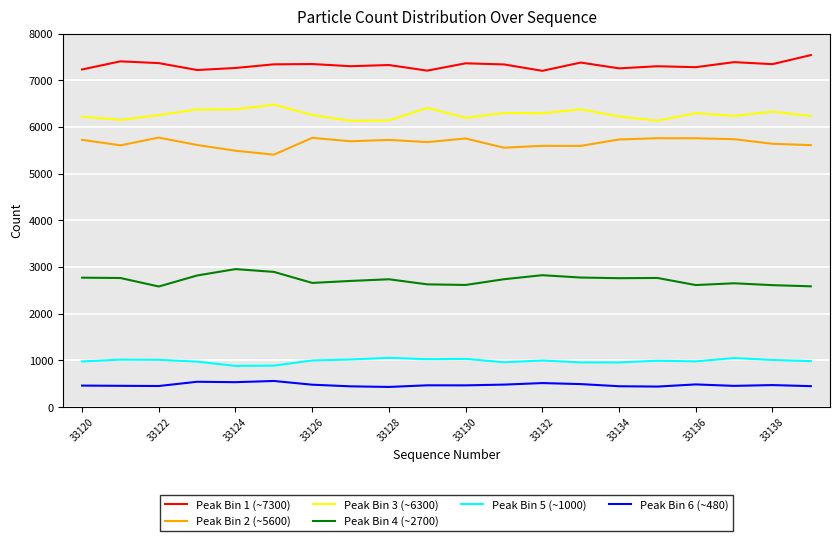

List the series in order of their peak value, highest first.

Peak Bin 1 (~7300), Peak Bin 3 (~6300), Peak Bin 2 (~5600), Peak Bin 4 (~2700), Peak Bin 5 (~1000), Peak Bin 6 (~480)